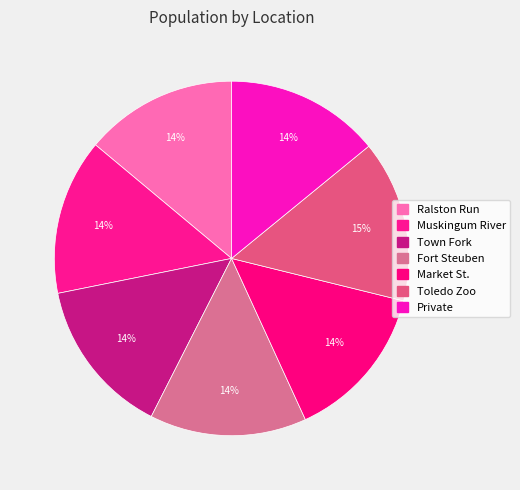

What is the change in value from Muskingum River to Private?

-0.4